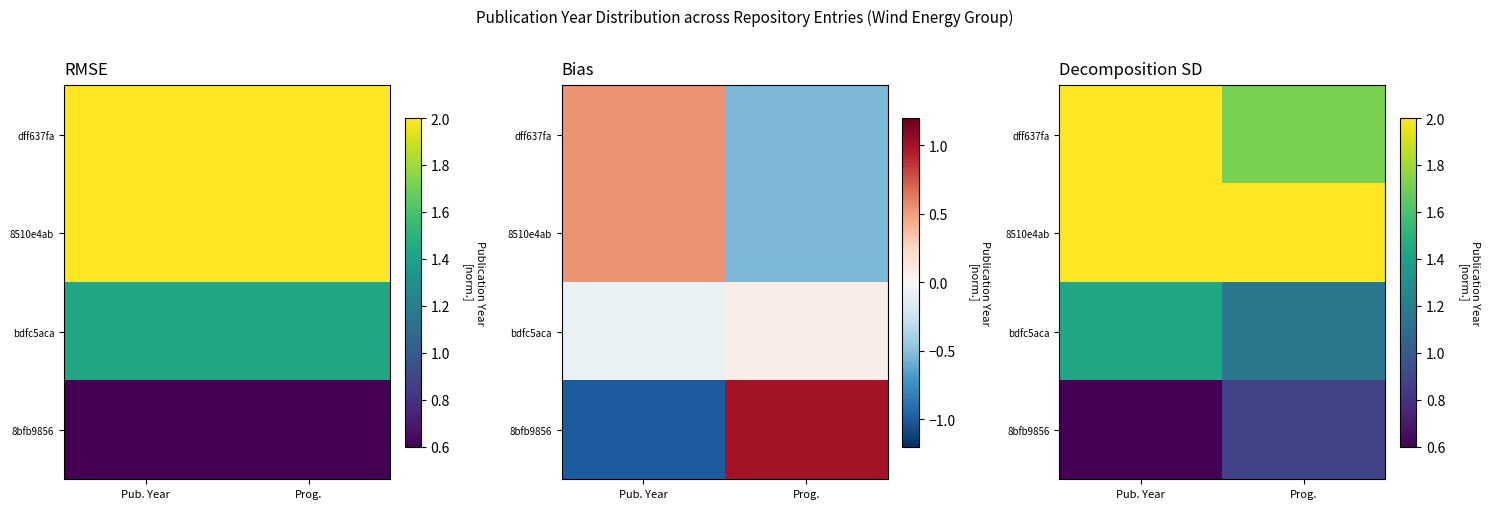

What is the sum of all bdfc5aca values?

2.6